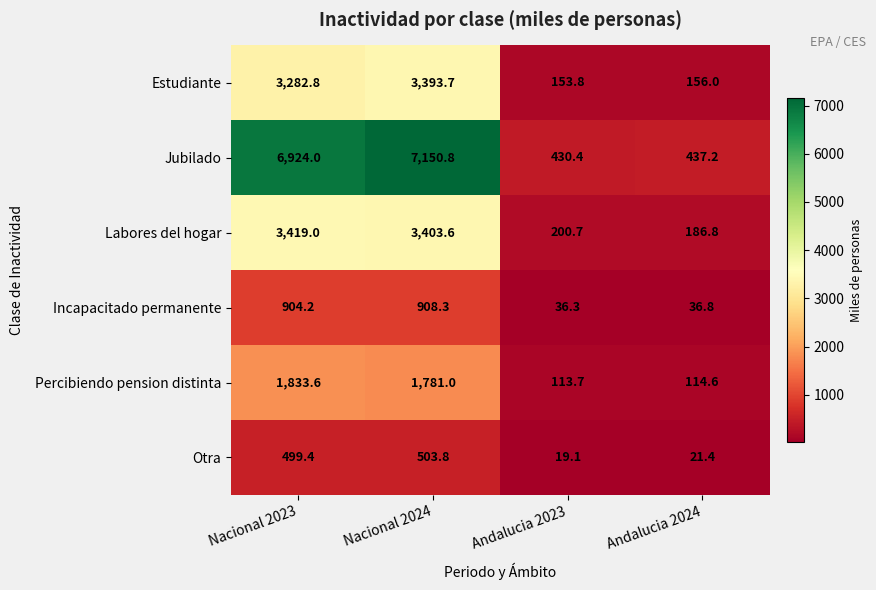

What is the difference between the Incapacitado permanente values at Andalucia 2024 and Nacional 2024?

871.5